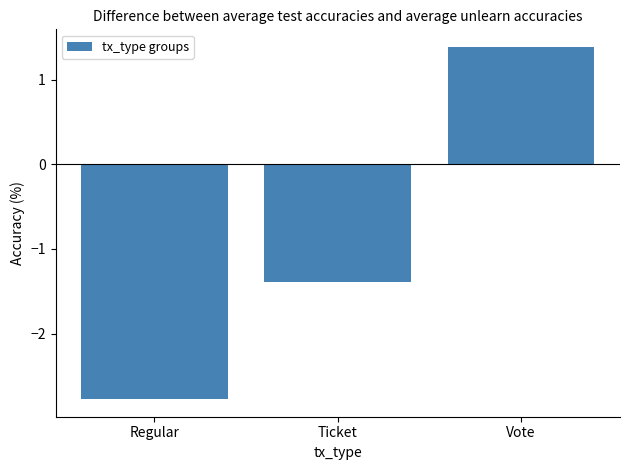

List the labels in order of value, largest first.

Vote, Ticket, Regular